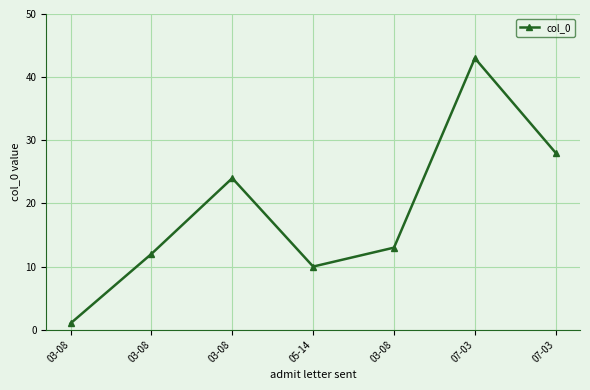

Is it true that the value at 05-14 is 2?

False